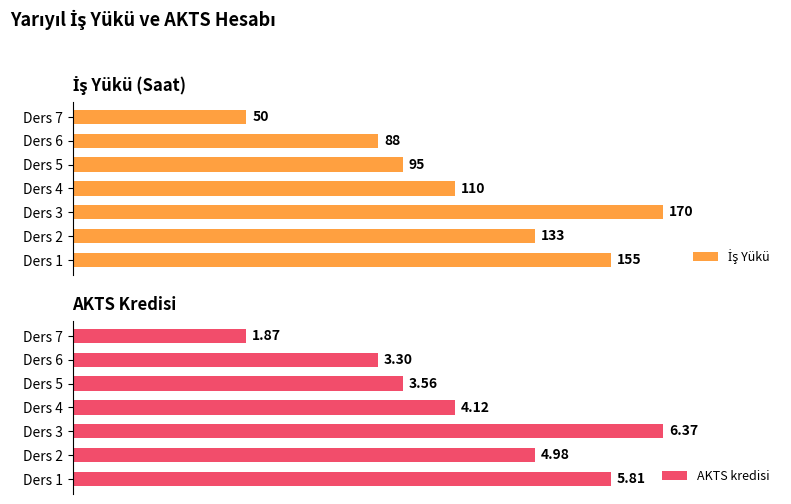

Is it true that AKTS kredisi equals 99.3 at Ders 5?

False